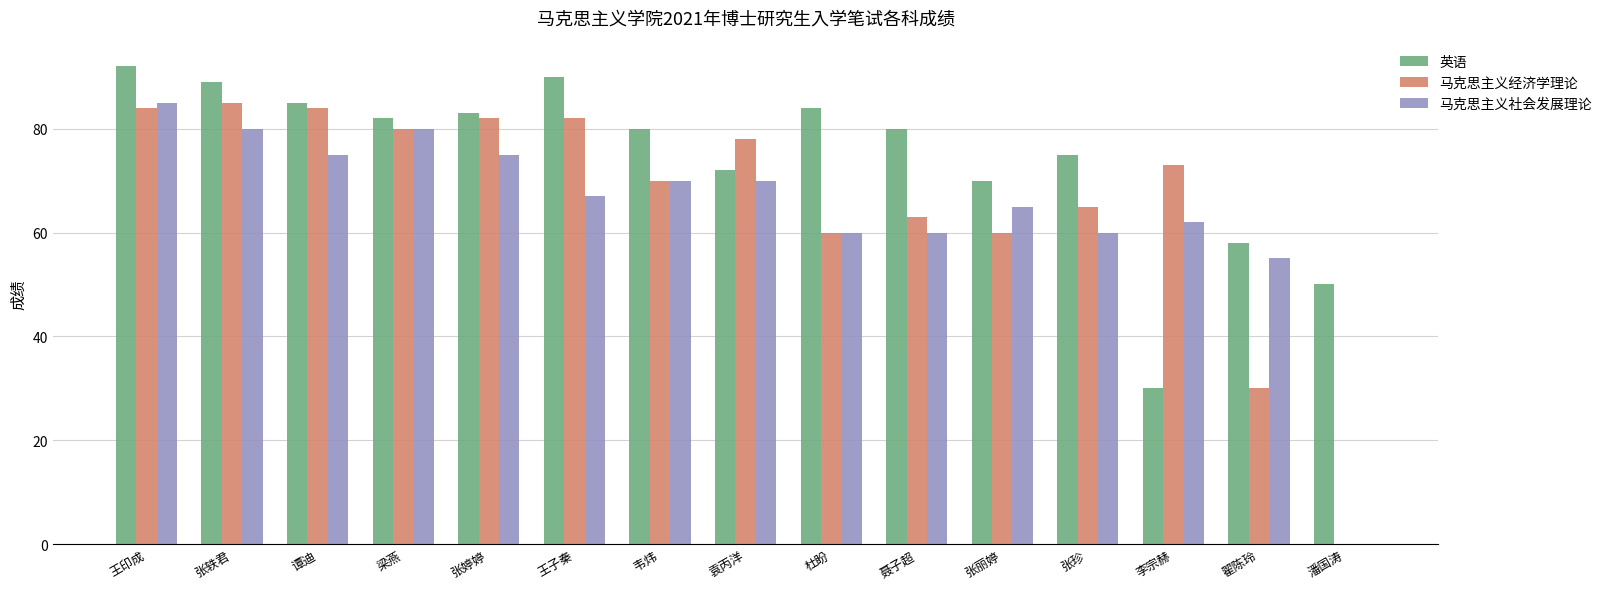

What are all the series names shown in the legend?

英语, 马克思主义经济学理论, 马克思主义社会发展理论